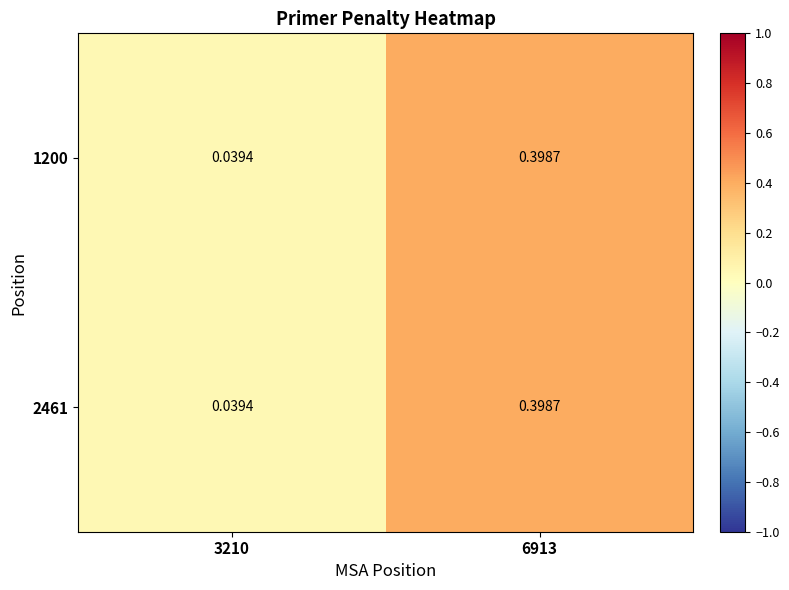

Is the value of 1200 at 6913 greater than the value of 2461 at 3210?

Yes